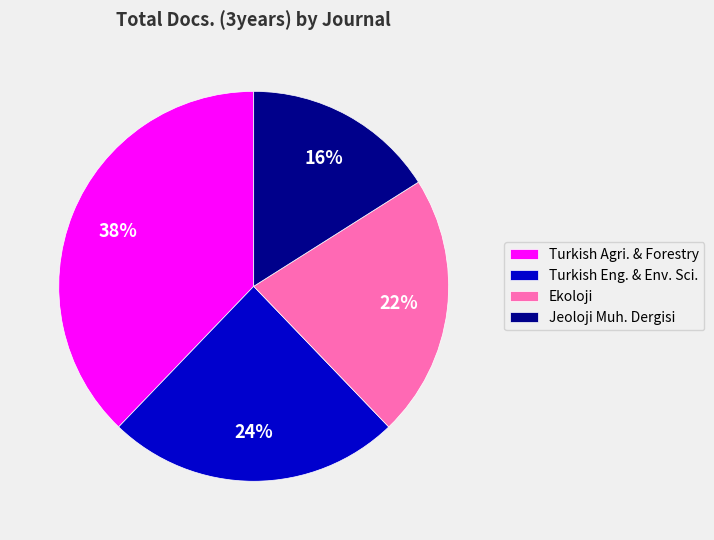

How many segments does this pie chart have?

4